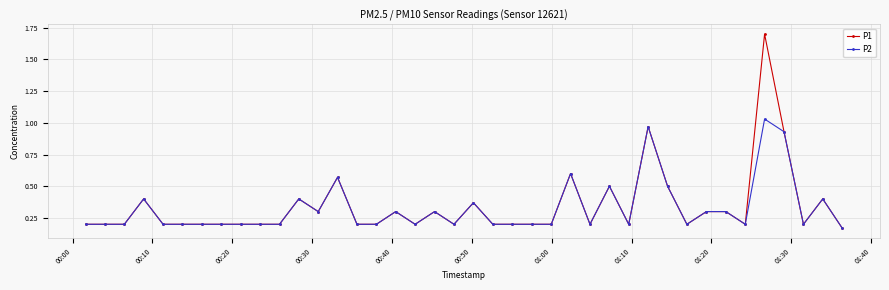

True or false: P2 has more than 1 points higher than both neighbors.

True